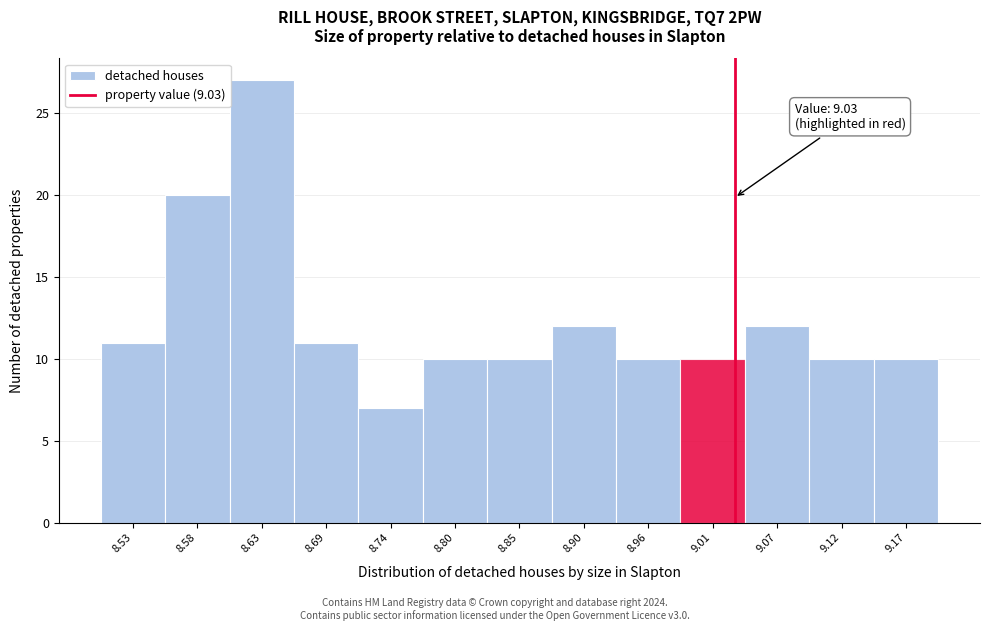

Over which range of the x-axis is the bar tallest?

8.61 to 8.66